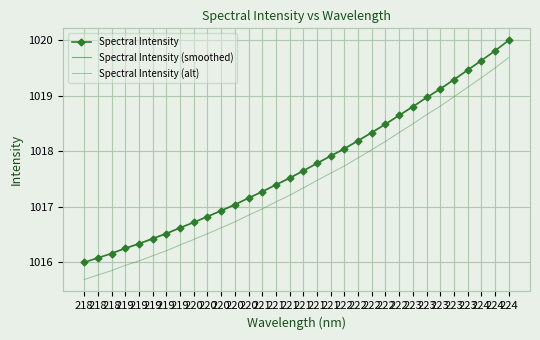

Approximately how many times larger is the value at 221 compared to 219?

1.0